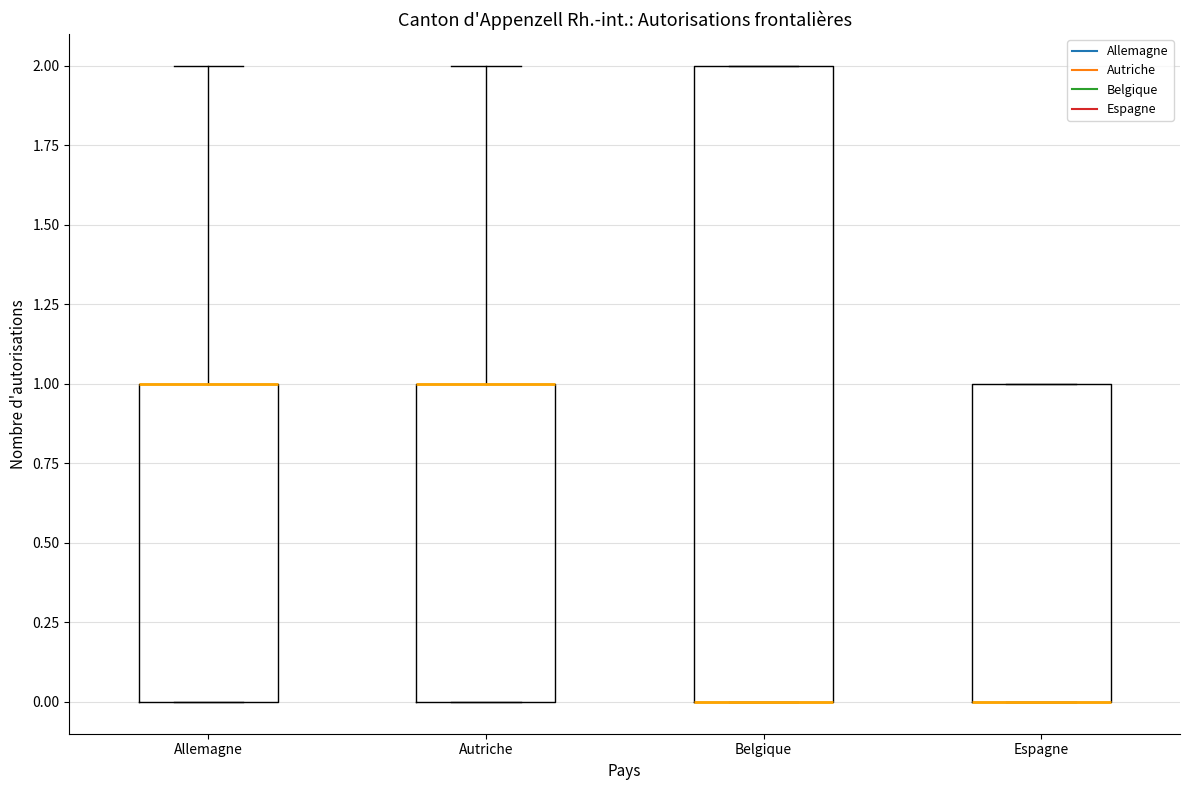

Where is the lower edge of the box for Allemagne on the y-axis? The values are not printed on the chart, so give them approximately, as read against the axis.

0